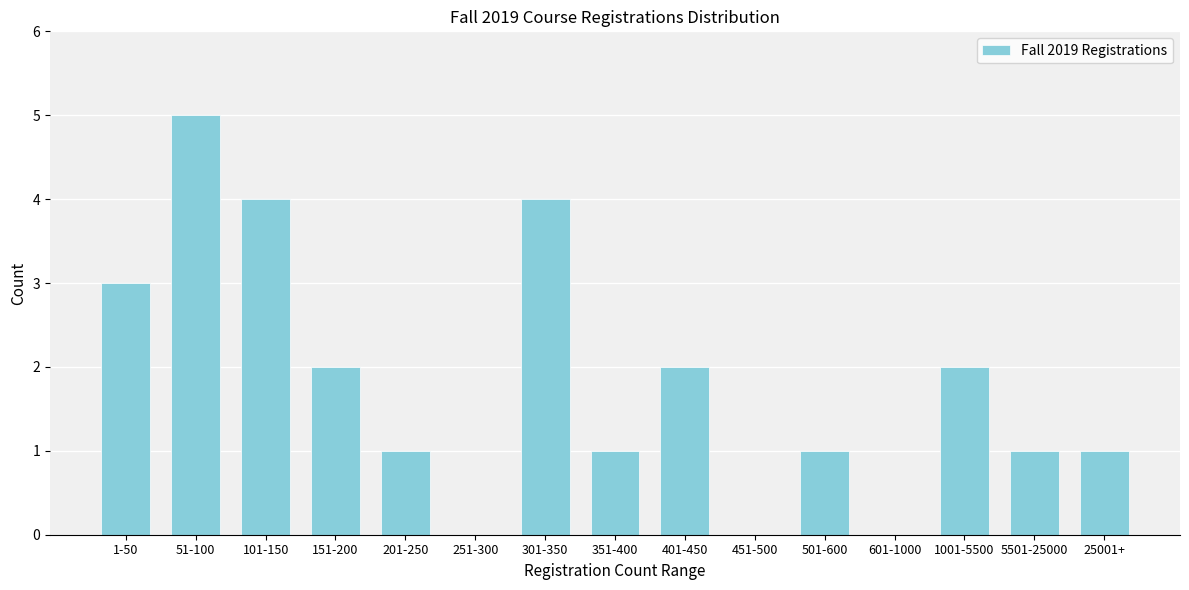

Reading right to left, transcribe all the data shown in this chart.

25001+=1	5501-25000=1	1001-5500=2	601-1000=0	501-600=1	451-500=0	401-450=2	351-400=1	301-350=4	251-300=0	201-250=1	151-200=2	101-150=4	51-100=5	1-50=3